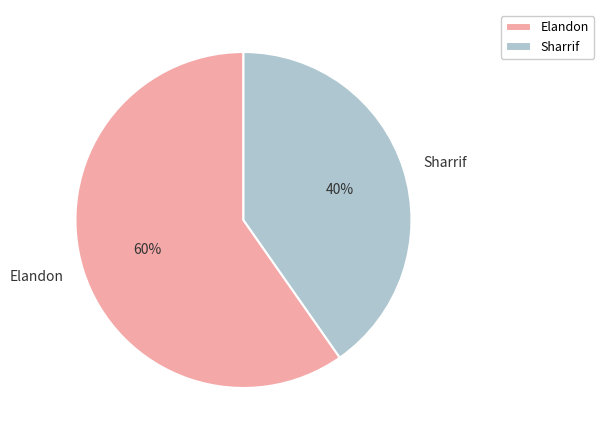

Combined, do Elandon and Sharrif account for over 50%?

Yes